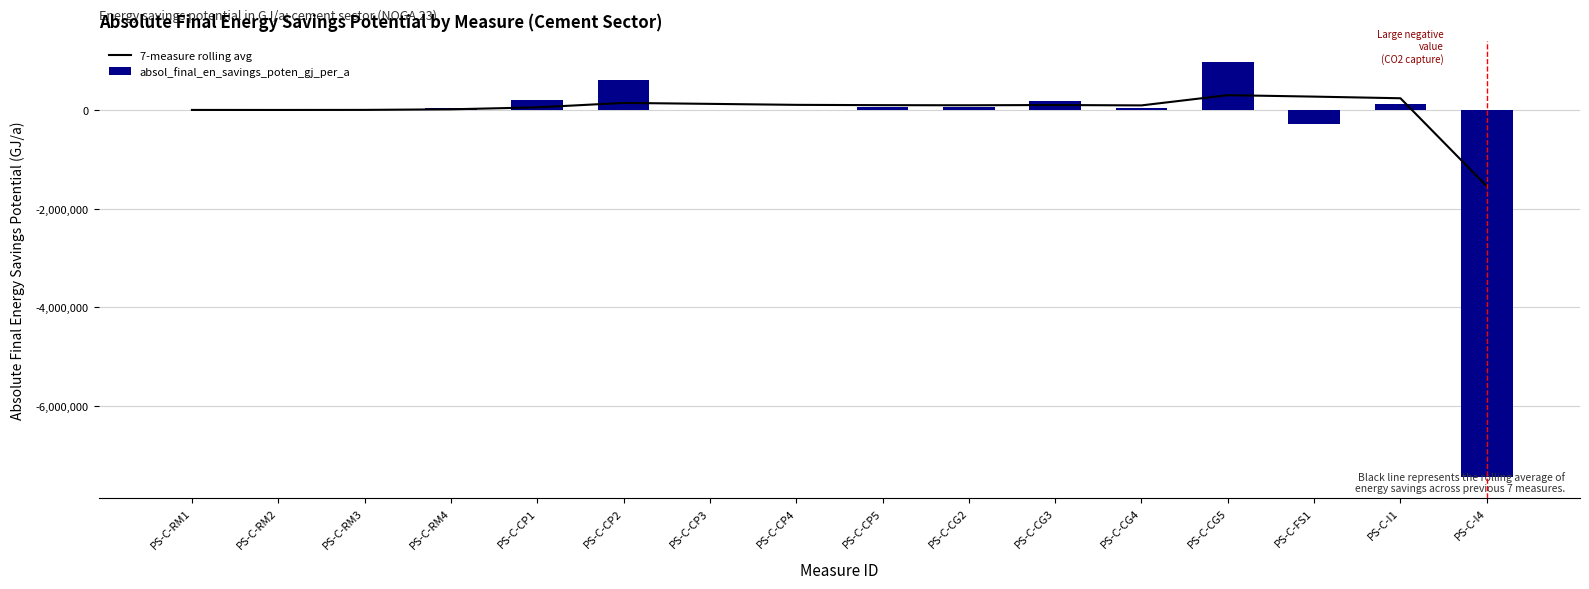

At which category does the chart reach its minimum across all series?

PS-C-I4